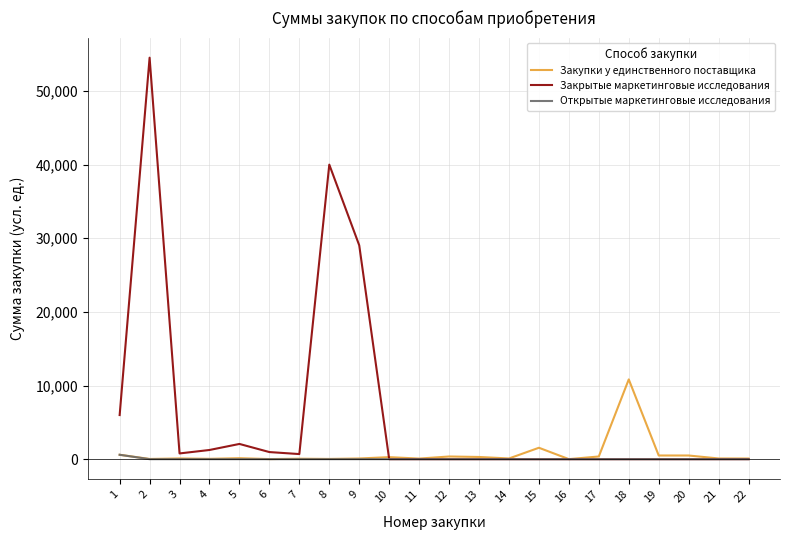

Which series has the widest spread of values?

Закрытые маркетинговые исследования